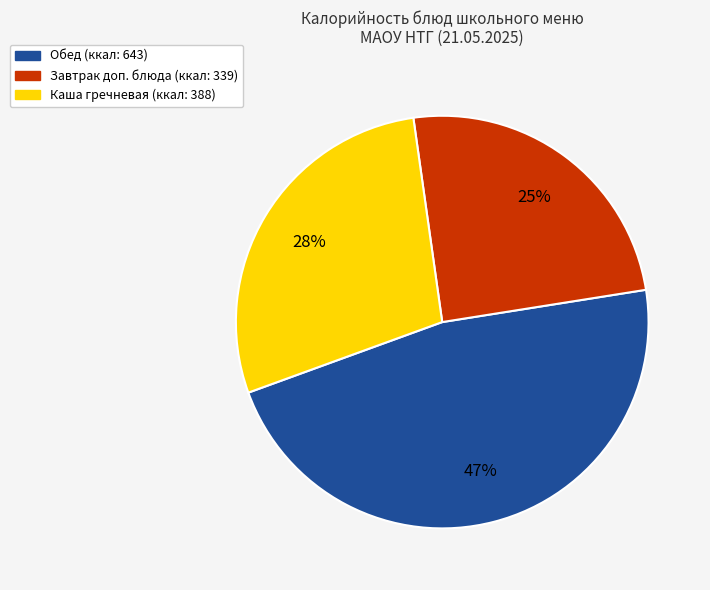

To the nearest percent, what is the difference between the largest and smallest slice percentages?

22%